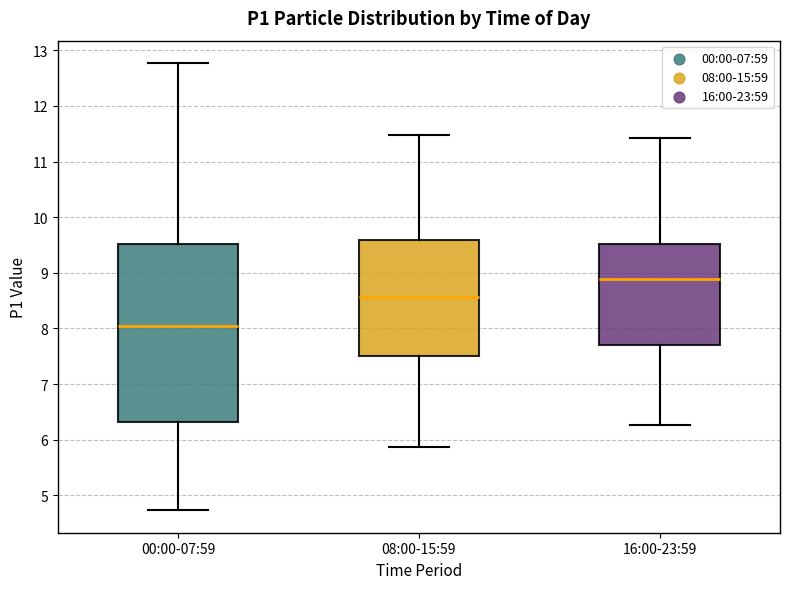

Comparing the boxes themselves (not the whiskers), which one is the tallest?

00:00-07:59